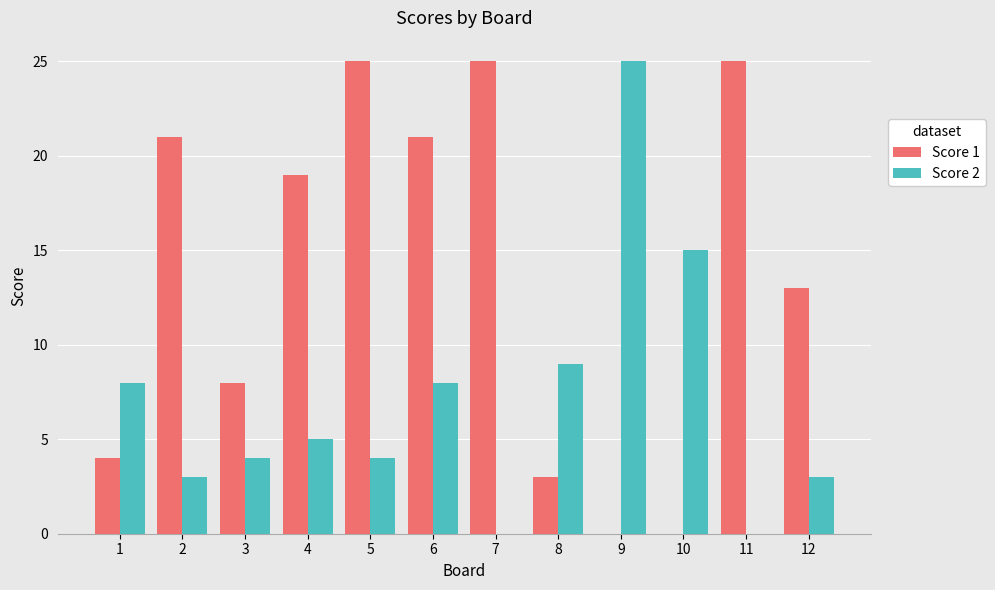

Reading left to right, transcribe all the data shown in this chart.

Score 1: 4	21	8	19	25	21	25	3	0	0	25	13
Score 2: 8	3	4	5	4	8	0	9	25	15	0	3